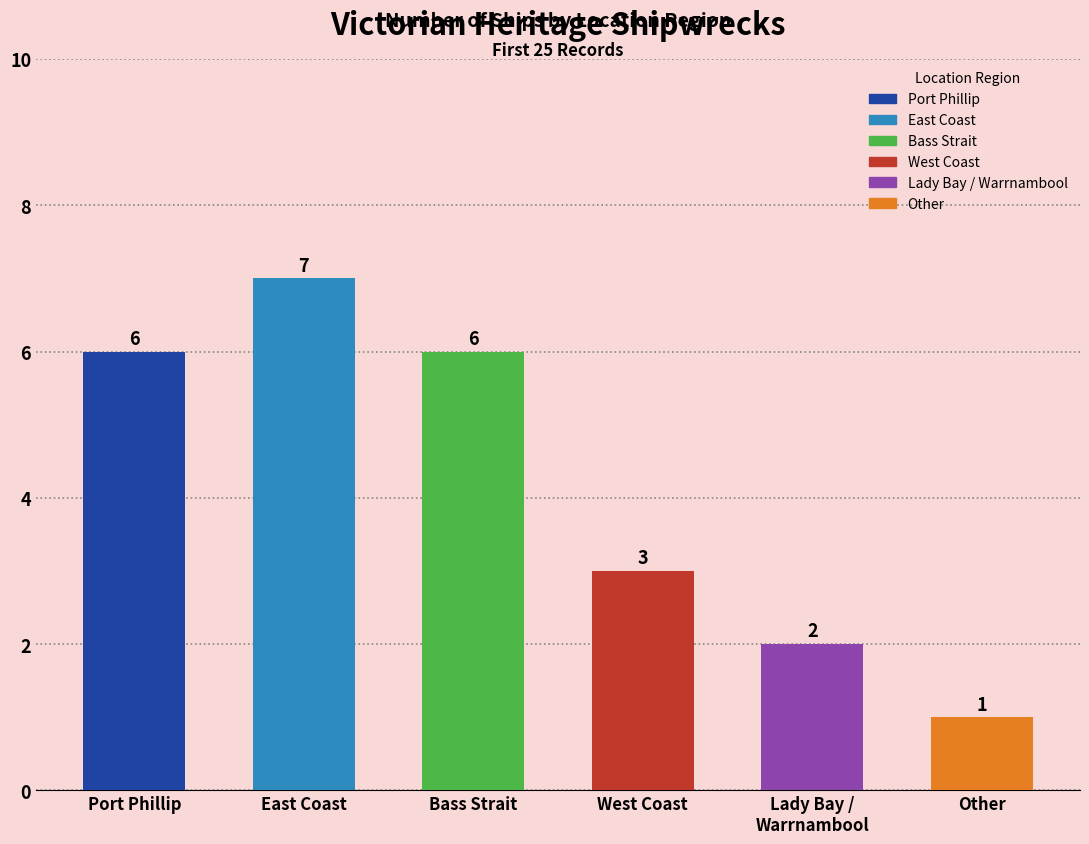

The chart shows a value of 3 at West Coast. True or false?

True